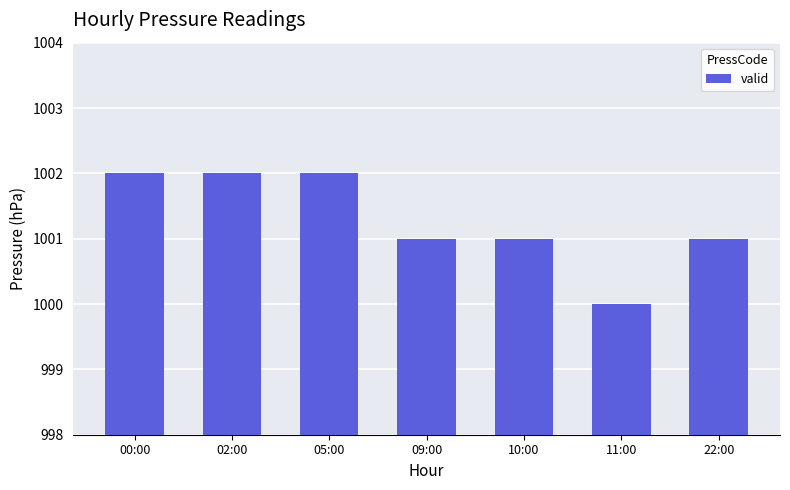

Where does the data first go above 1001?

00:00